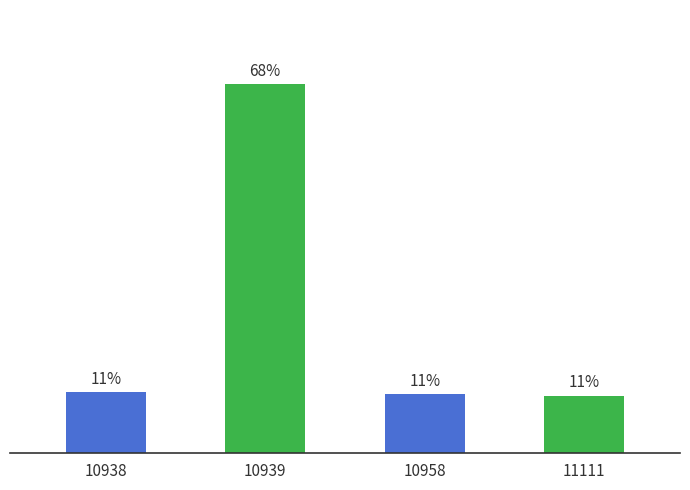

What is the minimum value shown in the chart?

10.6